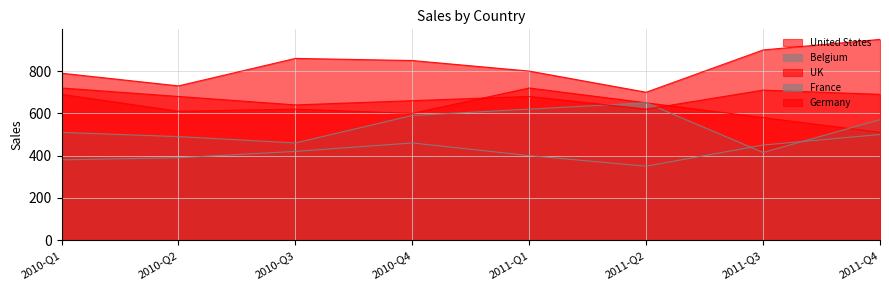

At which category does France reach its first local valley?

2010-Q3